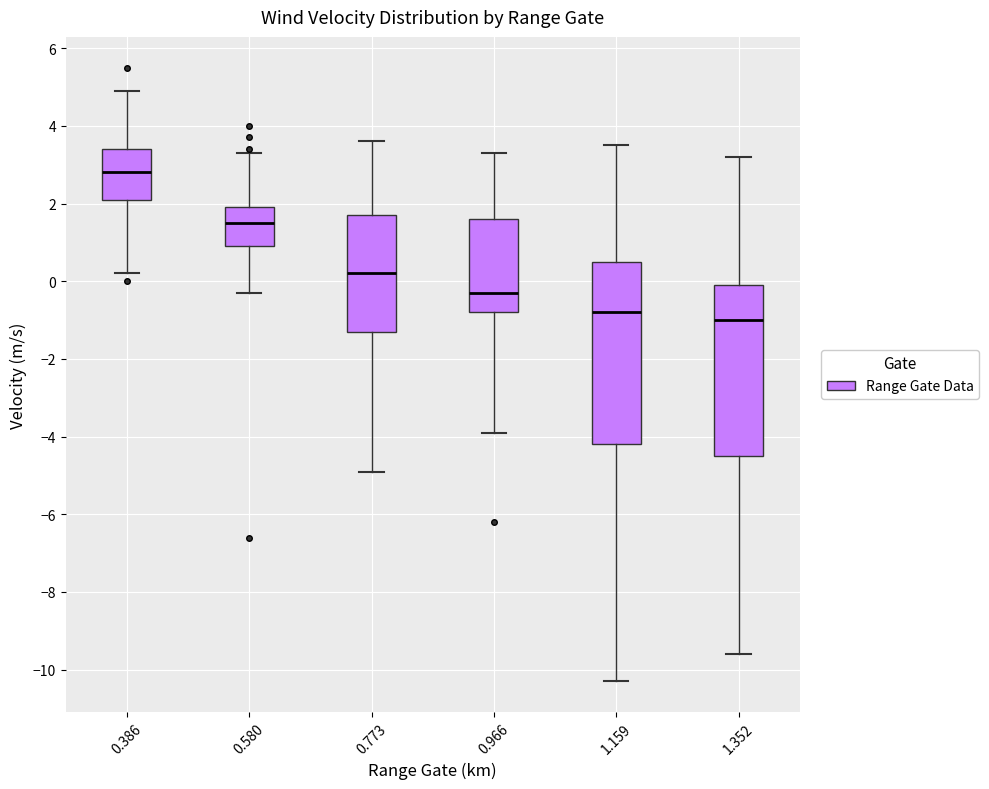

Comparing the boxes themselves (not the whiskers), which one is the tallest?

1.159